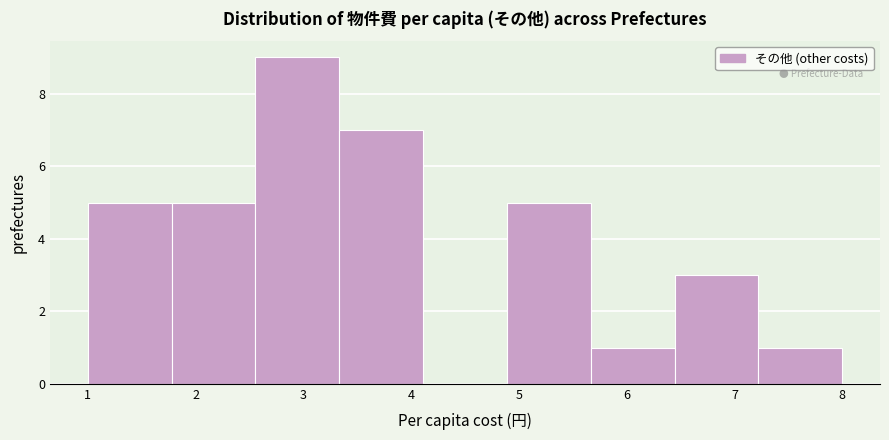

Reading left to right, list every bar in this chart as the range it spans on the x-axis followed by its height. Neither the bar edges nor the heights are printed on the chart, so give them approximately, as read against the axes.

1.0 to 1.8: 5
1.8 to 2.6: 5
2.6 to 3.3: 9
3.3 to 4.1: 7
4.1 to 4.9: 0
4.9 to 5.7: 5
5.7 to 6.4: 1
6.4 to 7.2: 3
7.2 to 8.0: 1